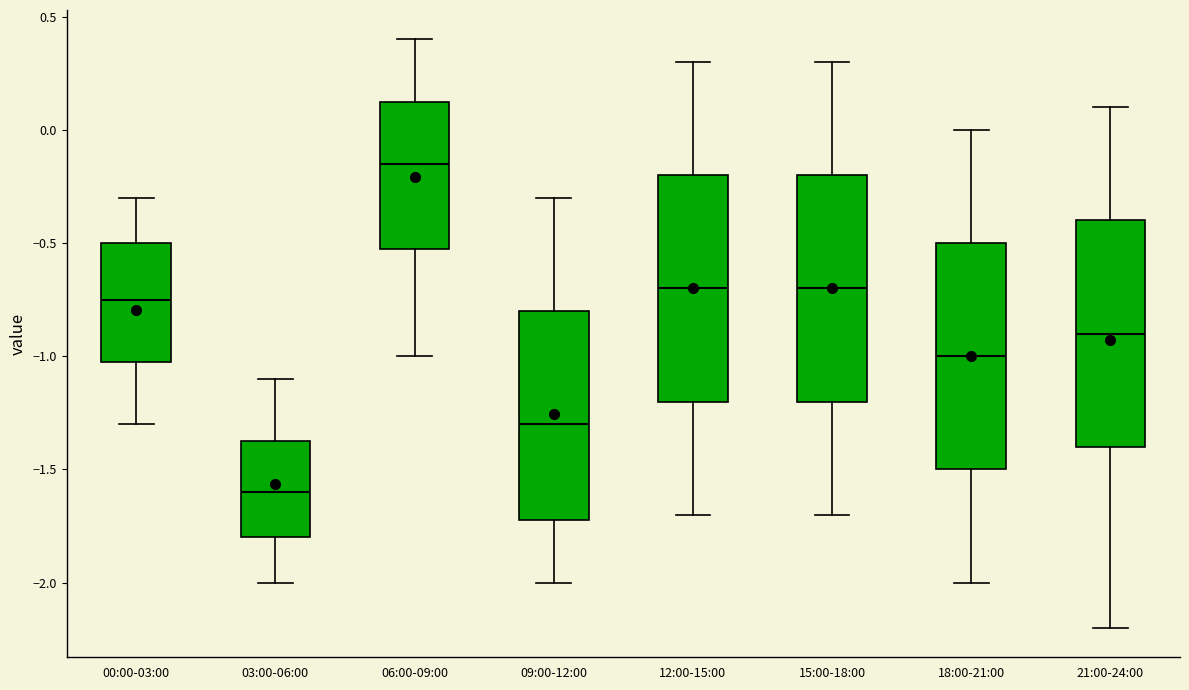

Where is the upper edge of the box for 09:00-12:00 on the y-axis? The values are not printed on the chart, so give them approximately, as read against the axis.

-0.80